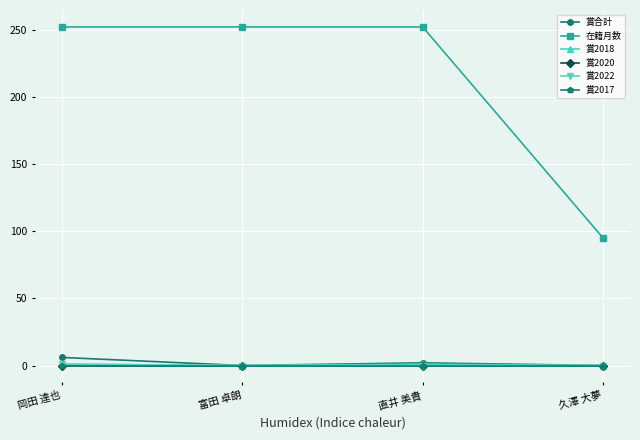

Which series has the largest range (max minus min)?

在籍月数